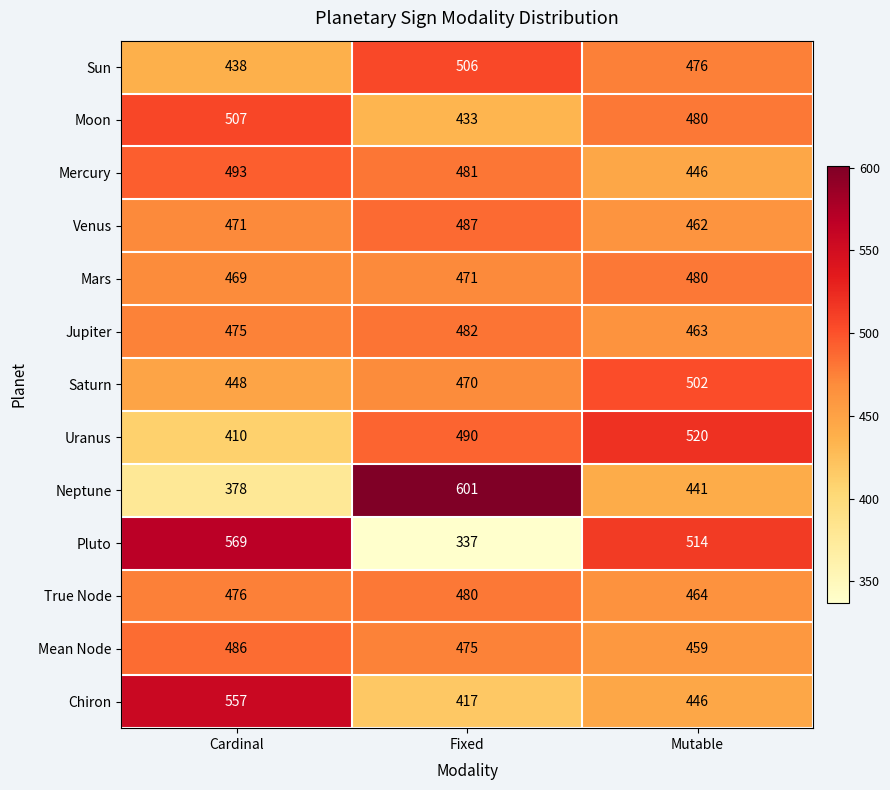

What is the difference between the Pluto values at Fixed and Cardinal?

232